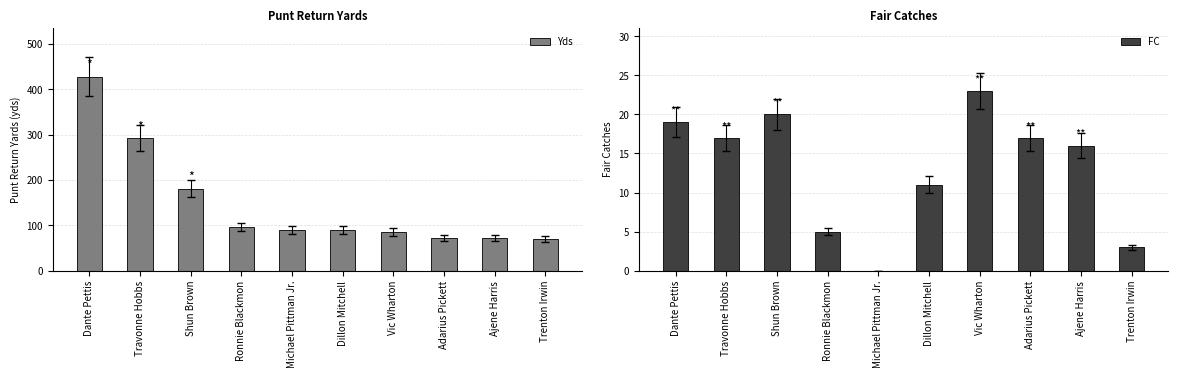

What are all the series names shown in the legend?

Yds, FC